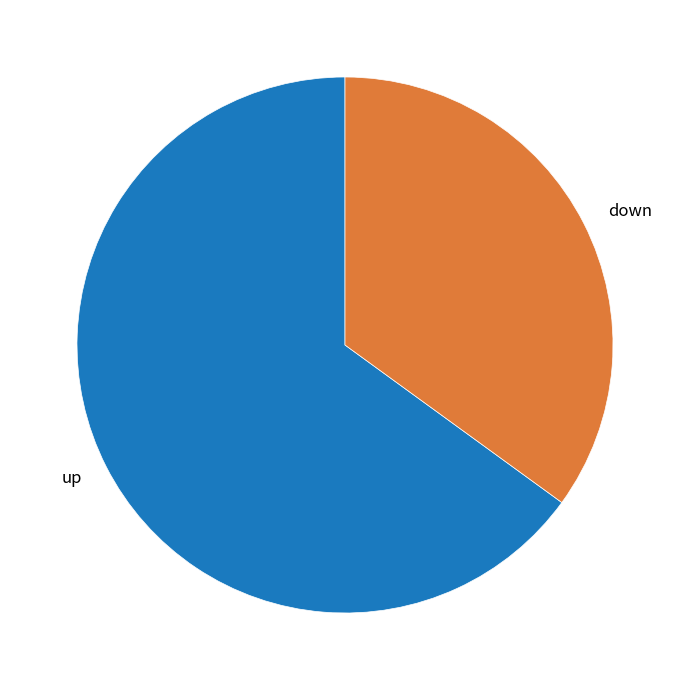

True or false: up accounts for 65% of the total.

True